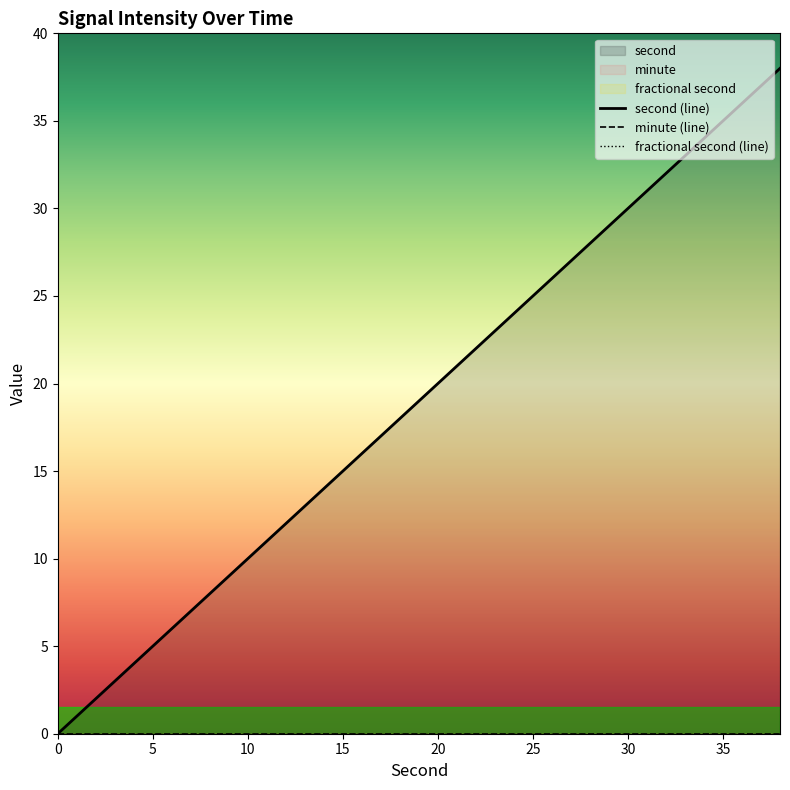

Which series has the largest total across all categories?

second